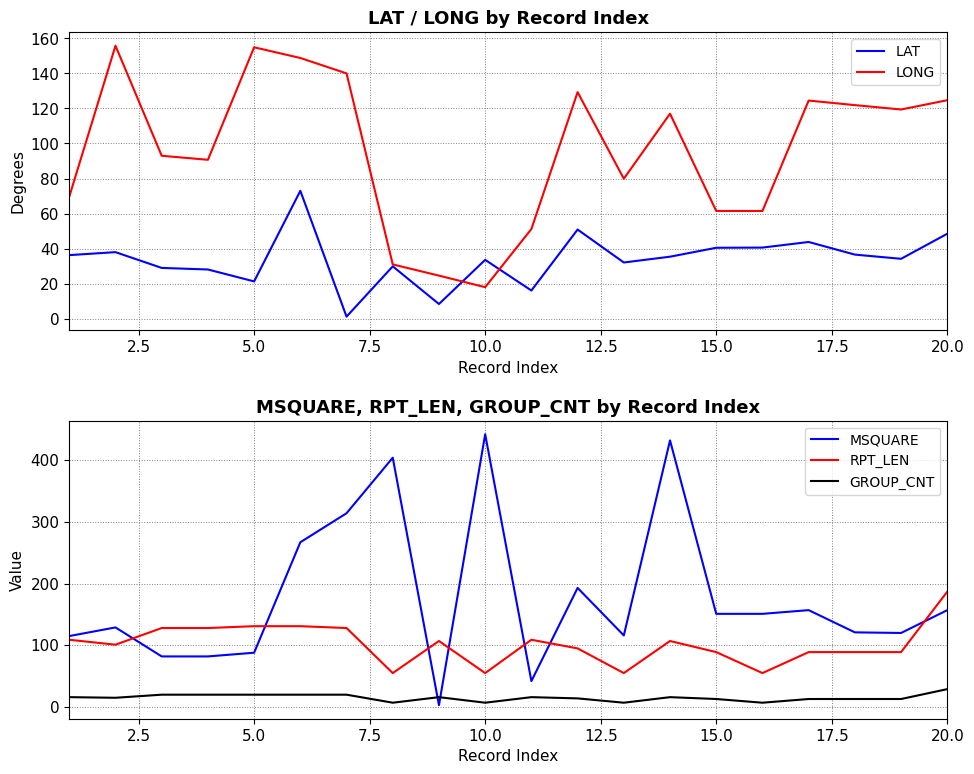

The value of GROUP_CNT at 5.0 is 20. True or false?

True